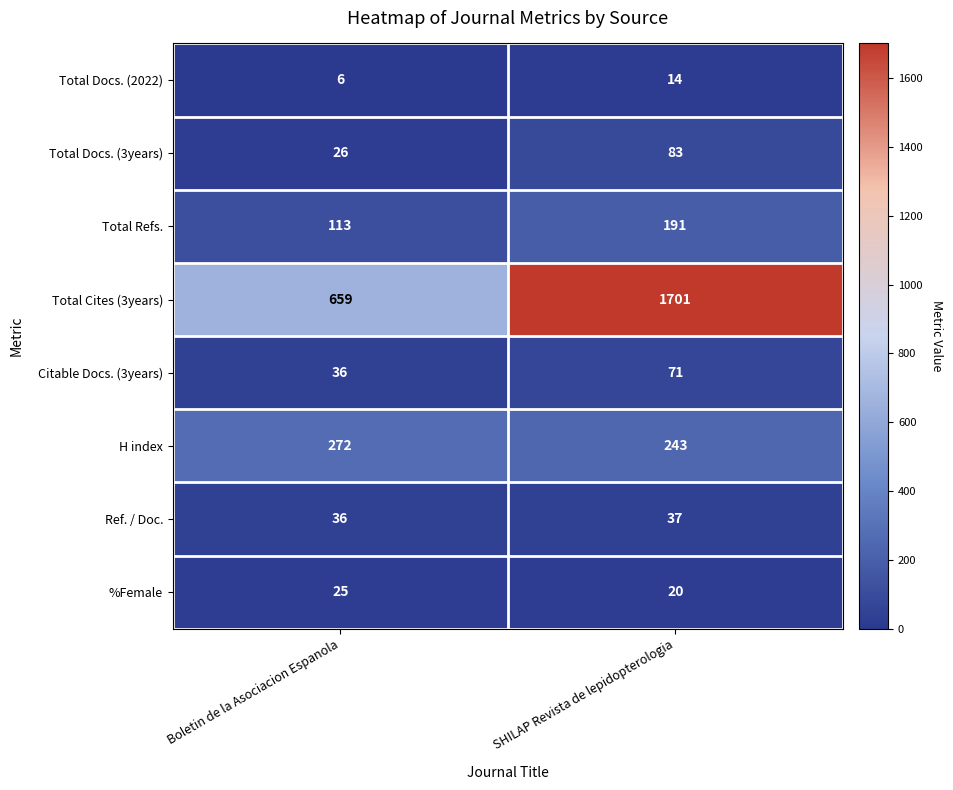

What value does the Total Docs. (3years) series have at Boletin de la Asociacion Espanola, to the nearest 10?

30